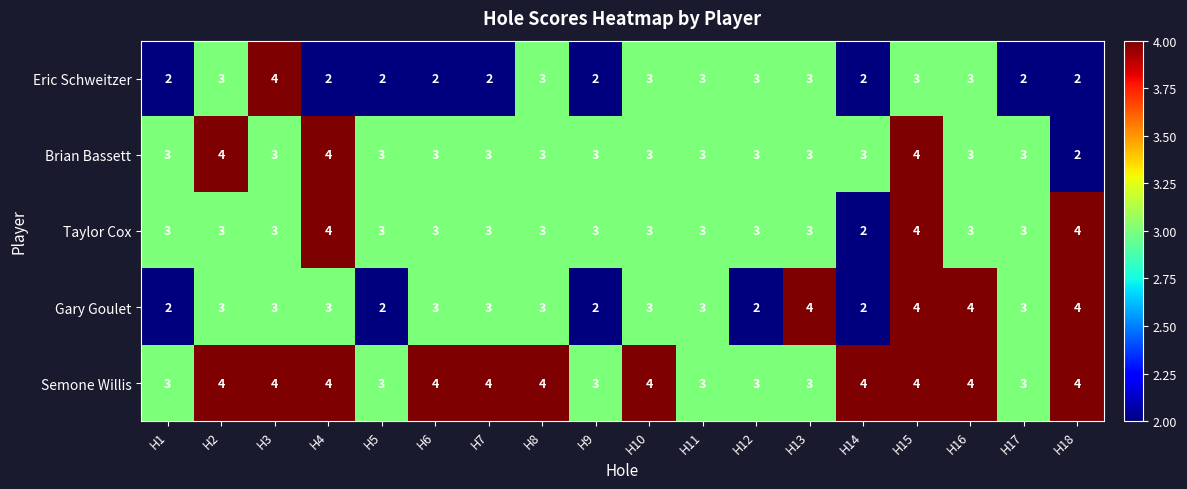

What is the greatest value displayed?

4